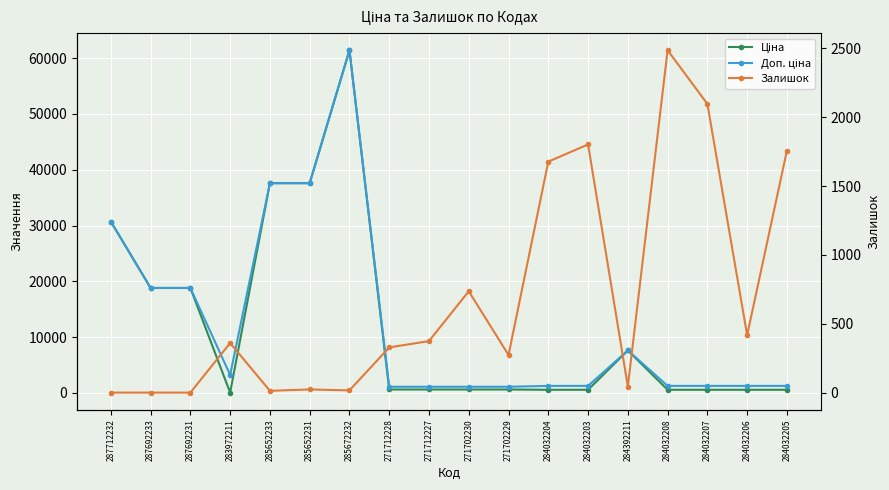

How many values in the Ціна series exceed 589?

11